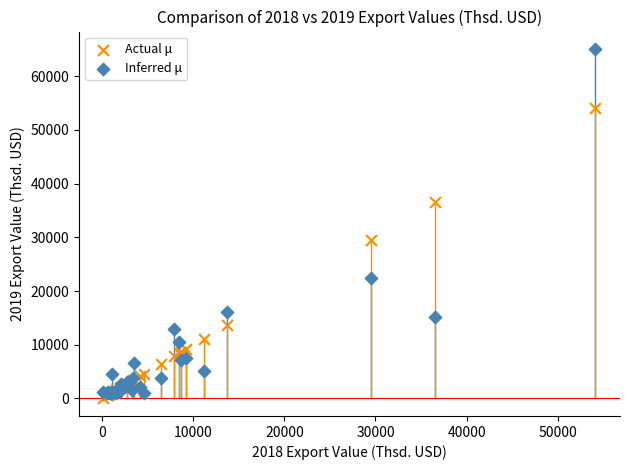

Across all series, what Y value is closest to 32602?

29533.1